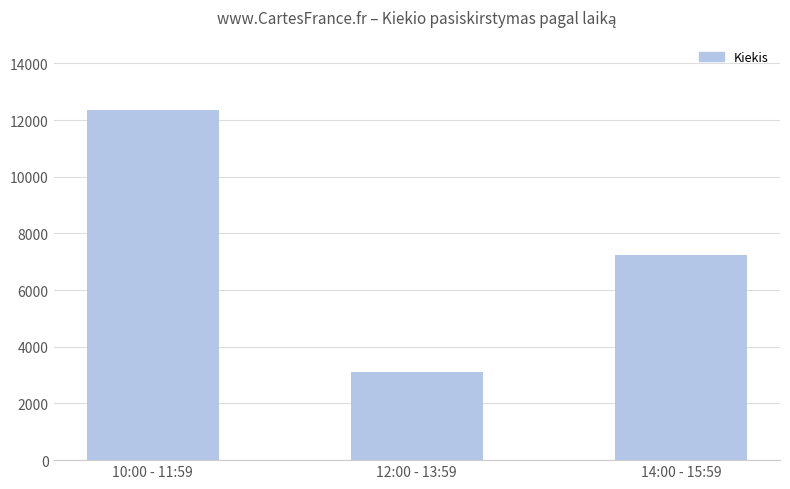

Where does the data first go above 7228?

10:00 - 11:59